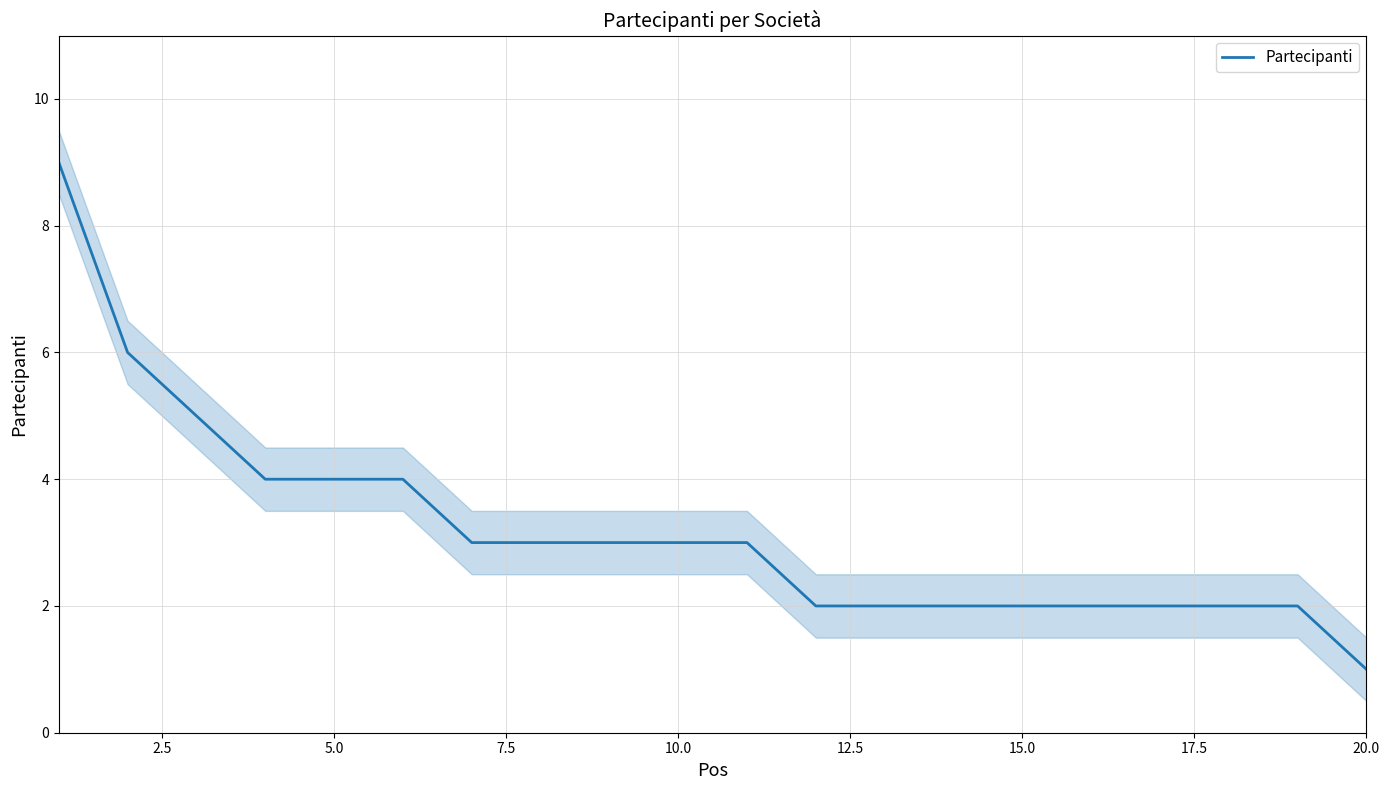

Count the number of data series in this chart.

1